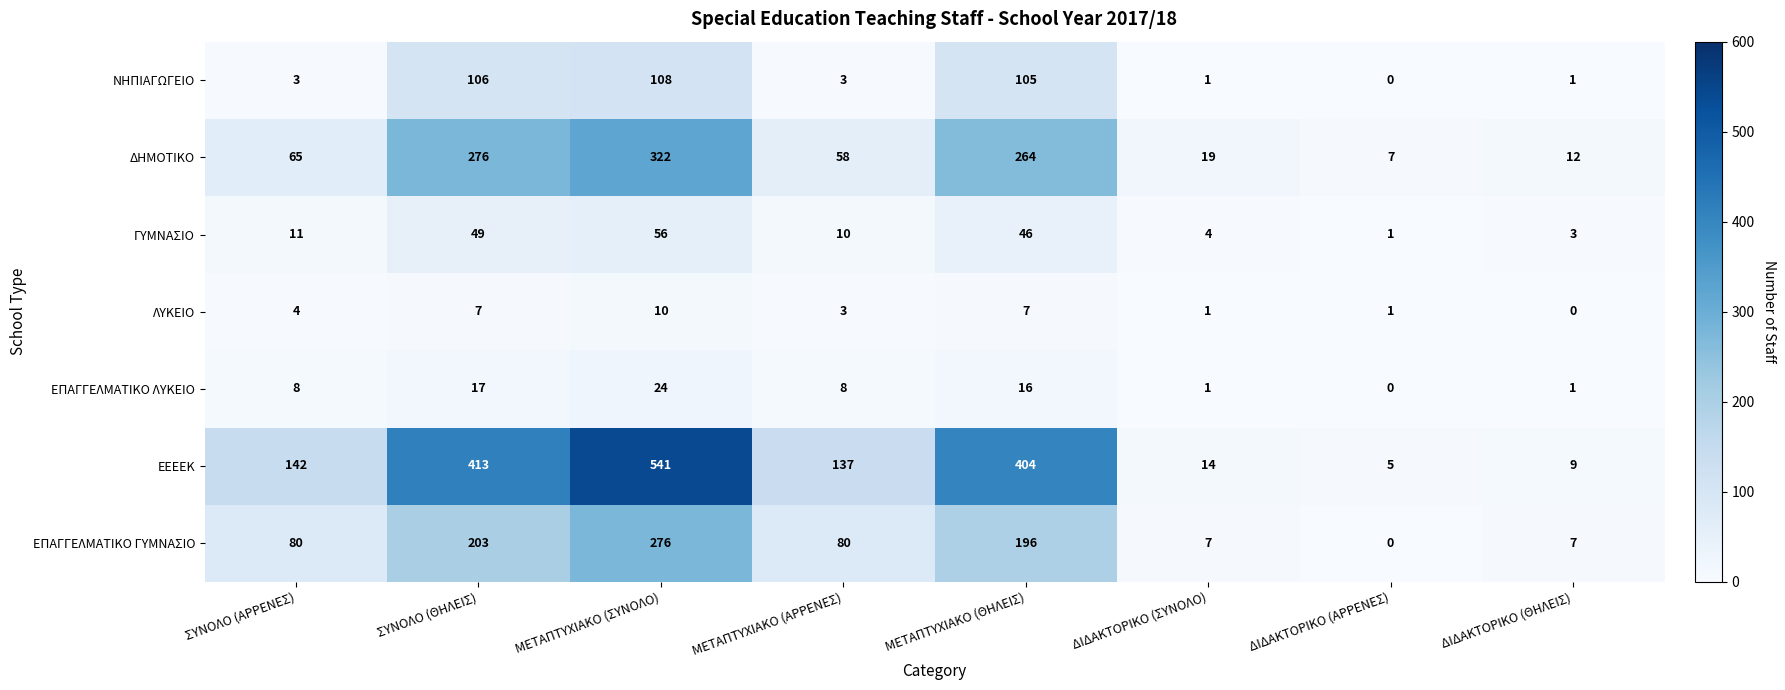

List the series in order of their peak value, highest first.

ΕΕΕΕΚ, ΔΗΜΟΤΙΚΟ, ΕΠΑΓΓΕΛΜΑΤΙΚΟ ΓΥΜΝΑΣΙΟ, ΝΗΠΙΑΓΩΓΕΙΟ, ΓΥΜΝΑΣΙΟ, ΕΠΑΓΓΕΛΜΑΤΙΚΟ ΛΥΚΕΙΟ, ΛΥΚΕΙΟ